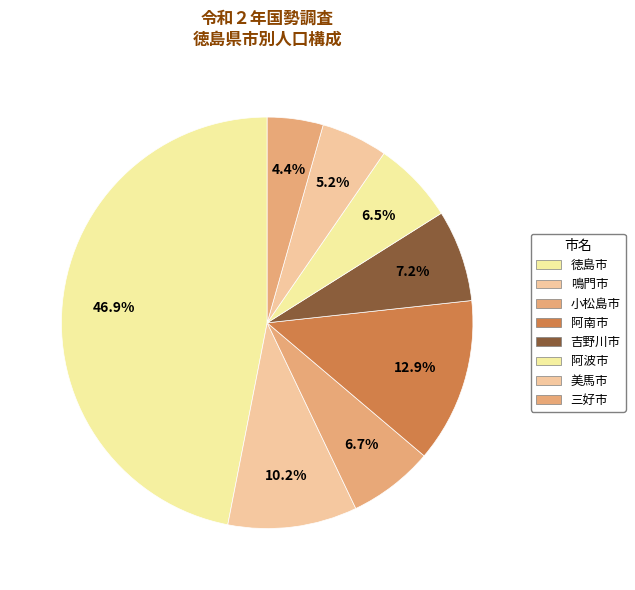

Does 三好市 represent more than half of the total?

No